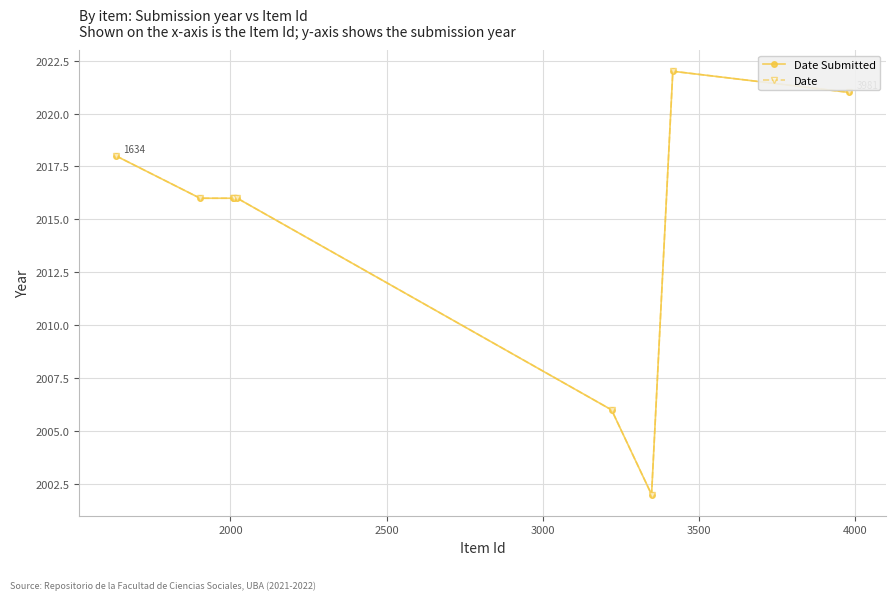

Count the Date Submitted values in the range 2016 to 2018.

5